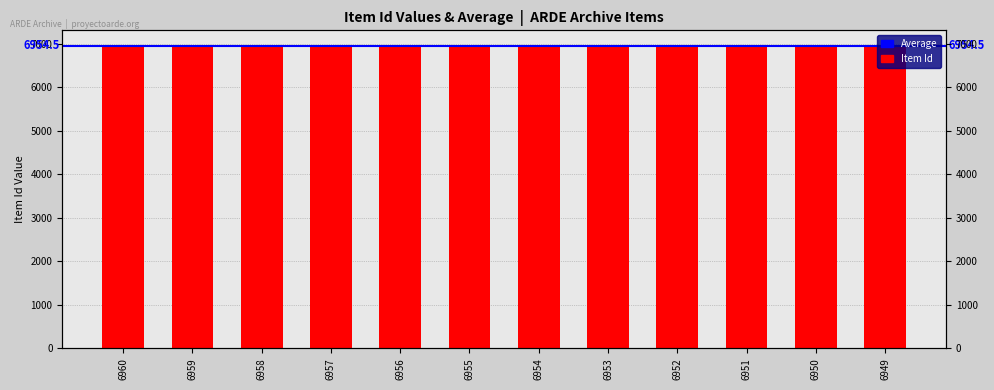

Count the number of categories in the chart.

12